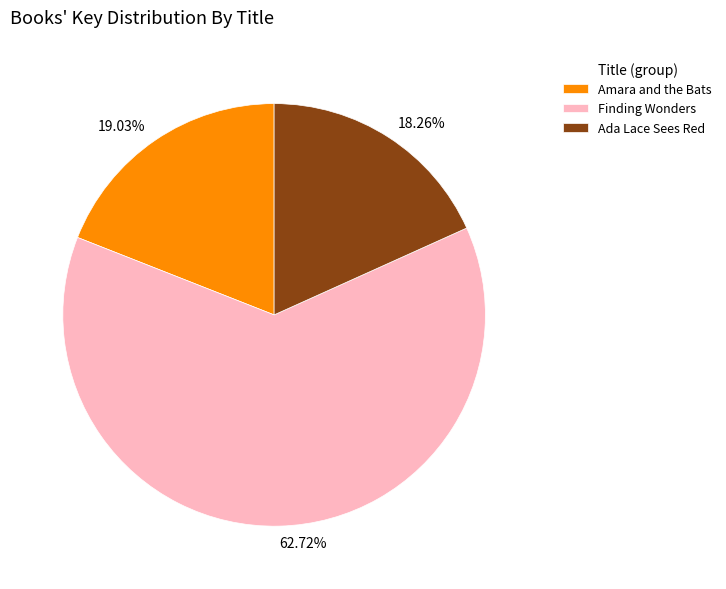

What percentage is the Ada Lace Sees Red slice, to the nearest percent?

18%